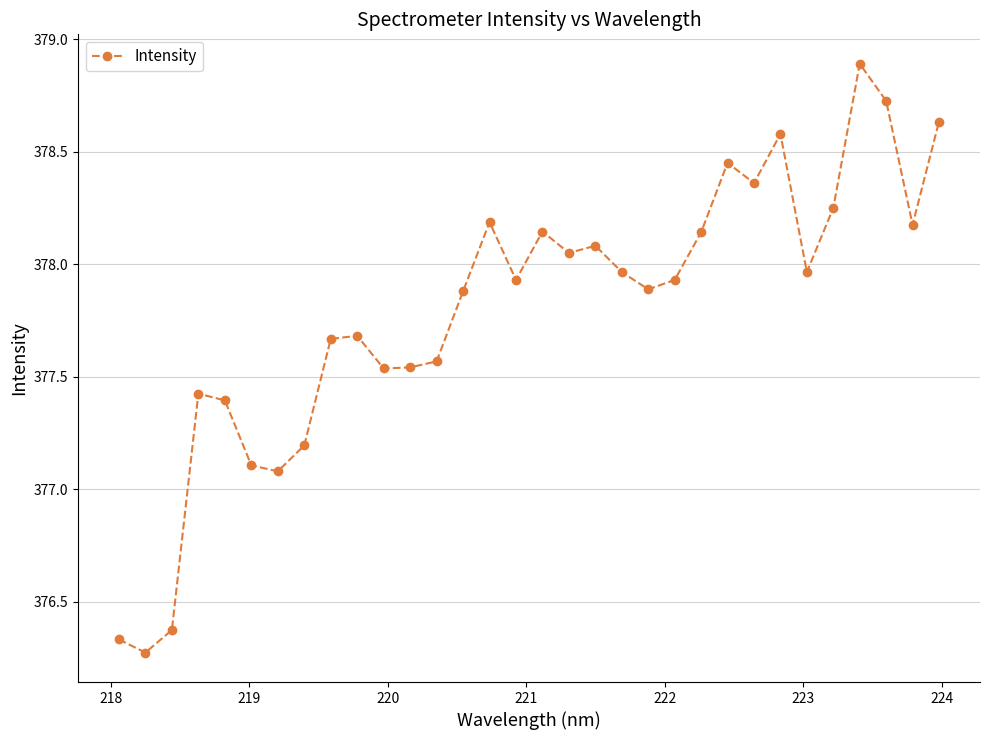

What is the average value?

377.8